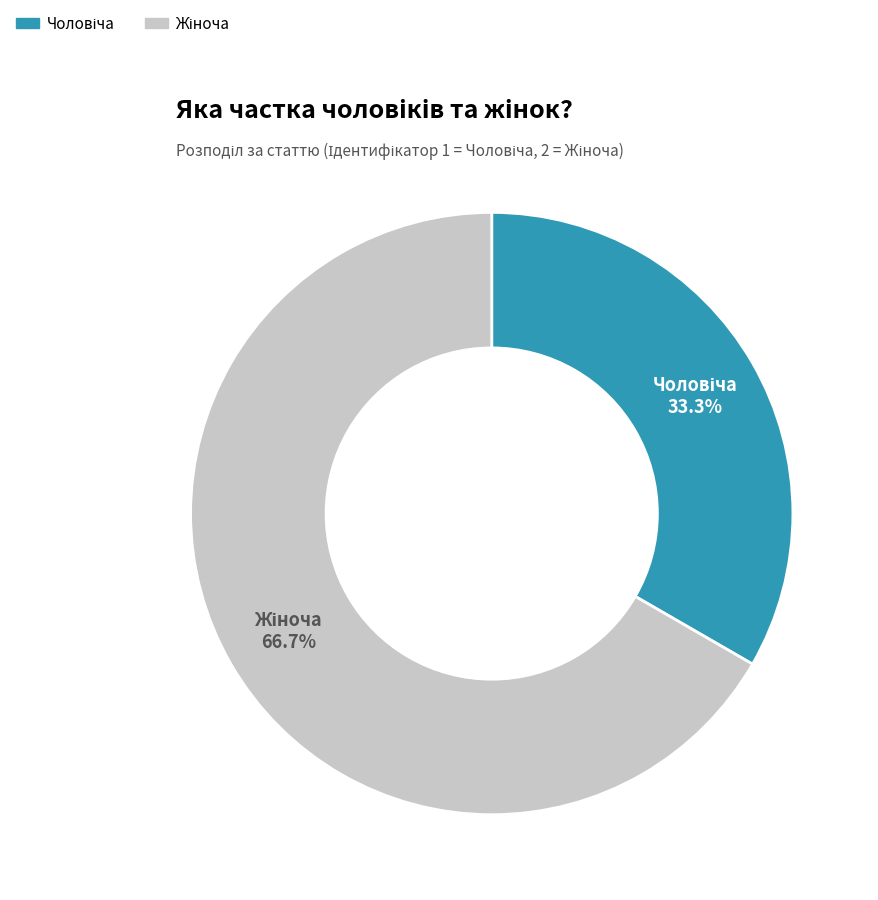

Is there any slice that represents more than half of the pie?

Yes